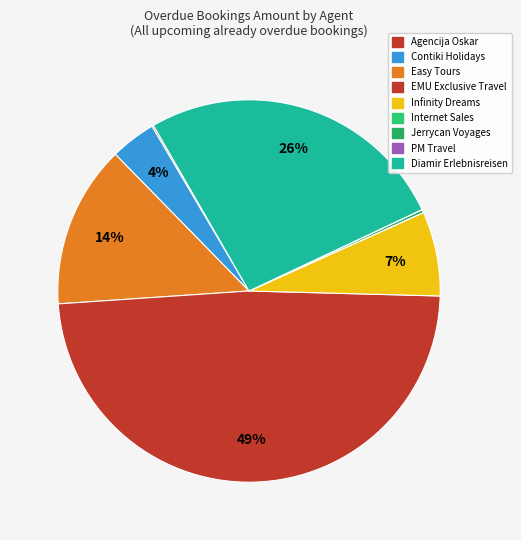

Does any single category account for the majority?

No